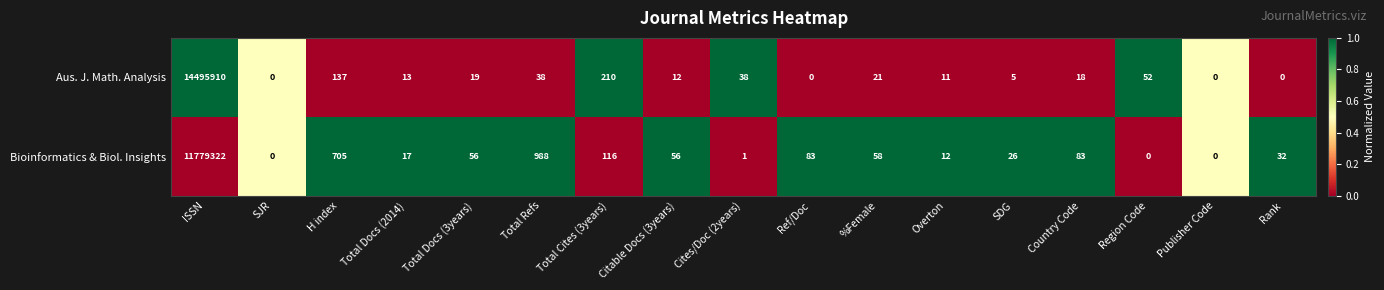

How many series are shown in this chart?

2